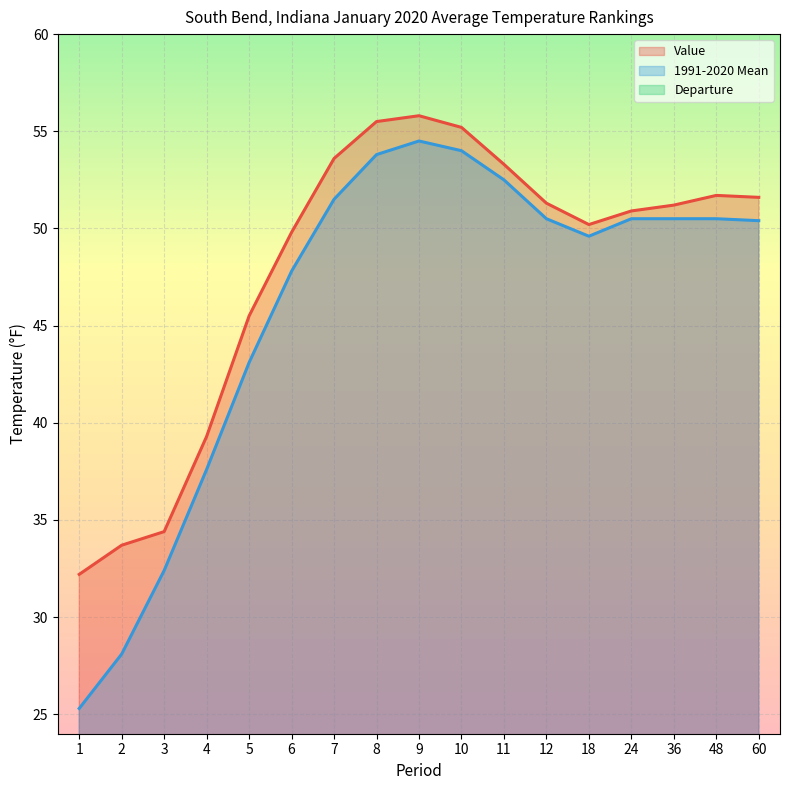

Count the number of categories in the chart.

17